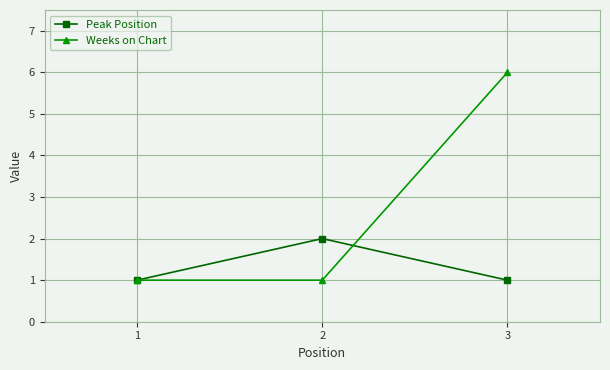

Is this an area chart (filled region under the line)?

No